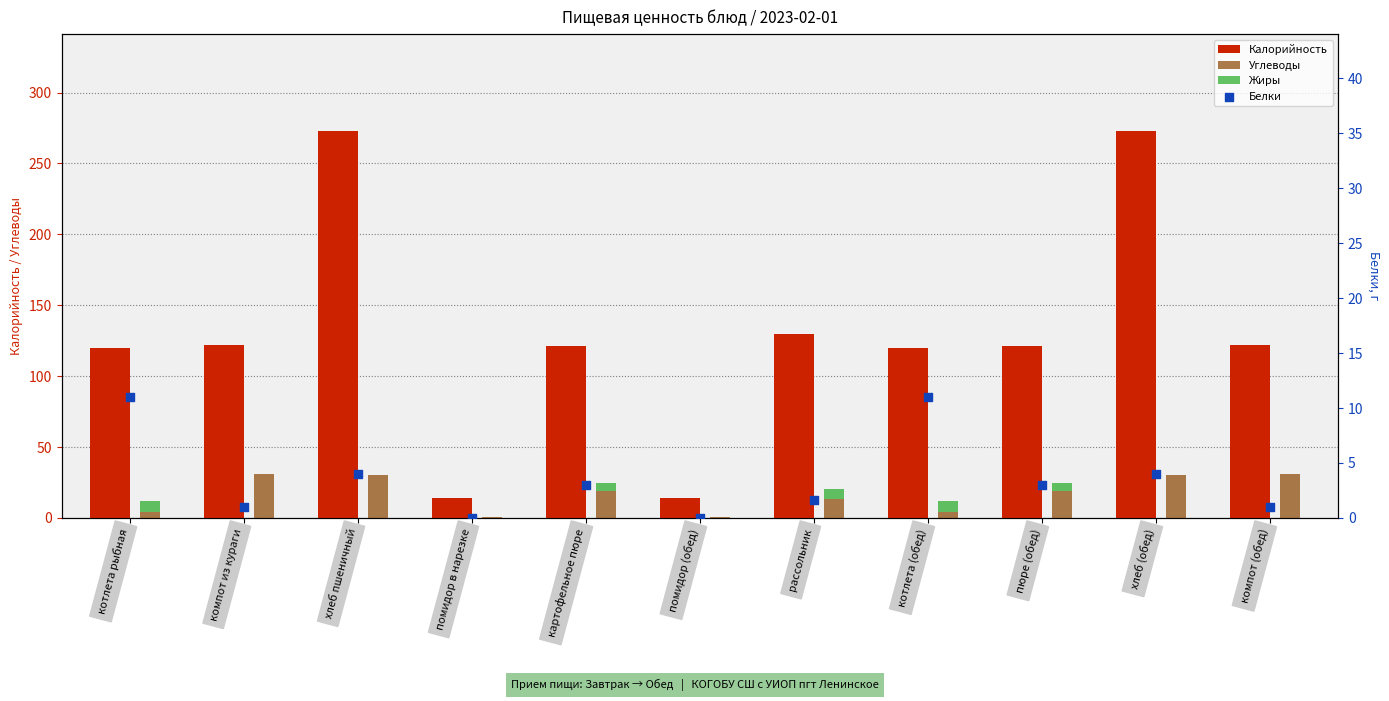

Which series has the largest Y range (max minus min)?

Калорийность